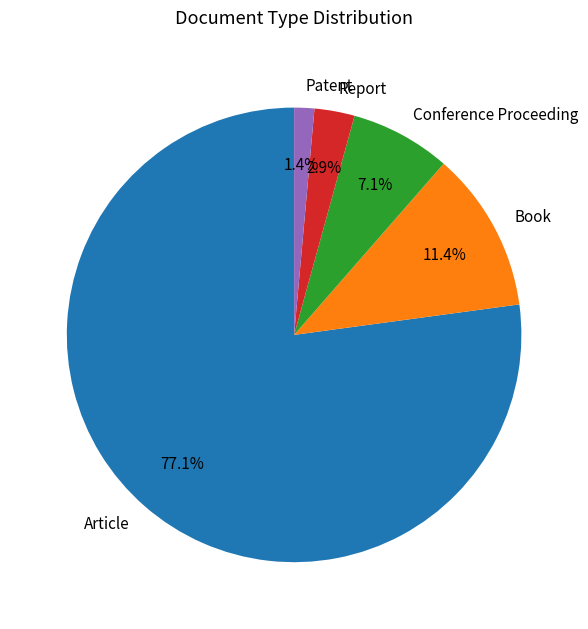

Which slice is the largest?

Article